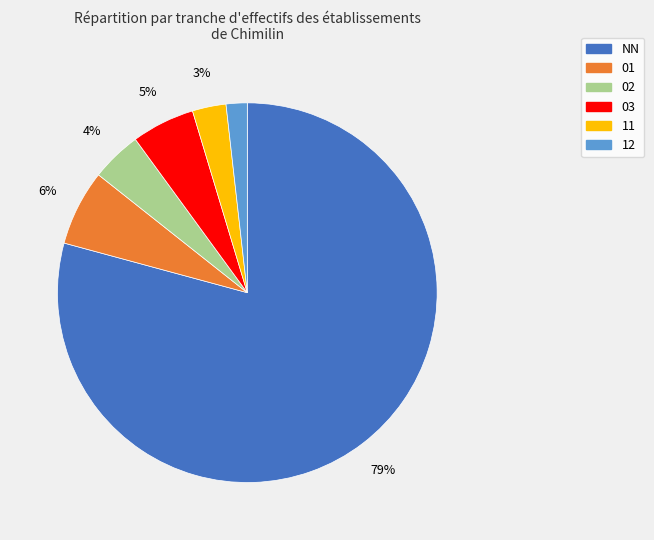

How many segments does this pie chart have?

6